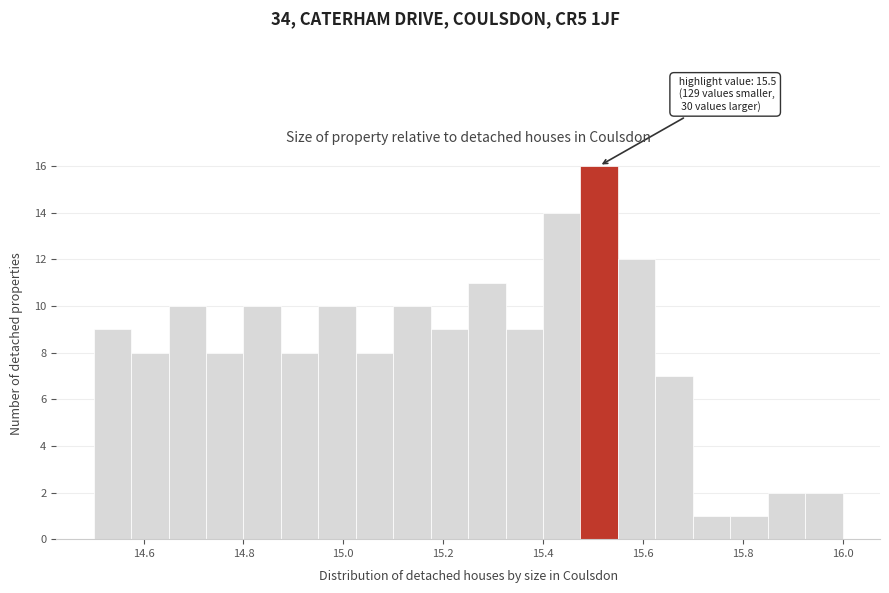

Read against the x-axis, roughly where is the centre of the tallest bar?

15.52